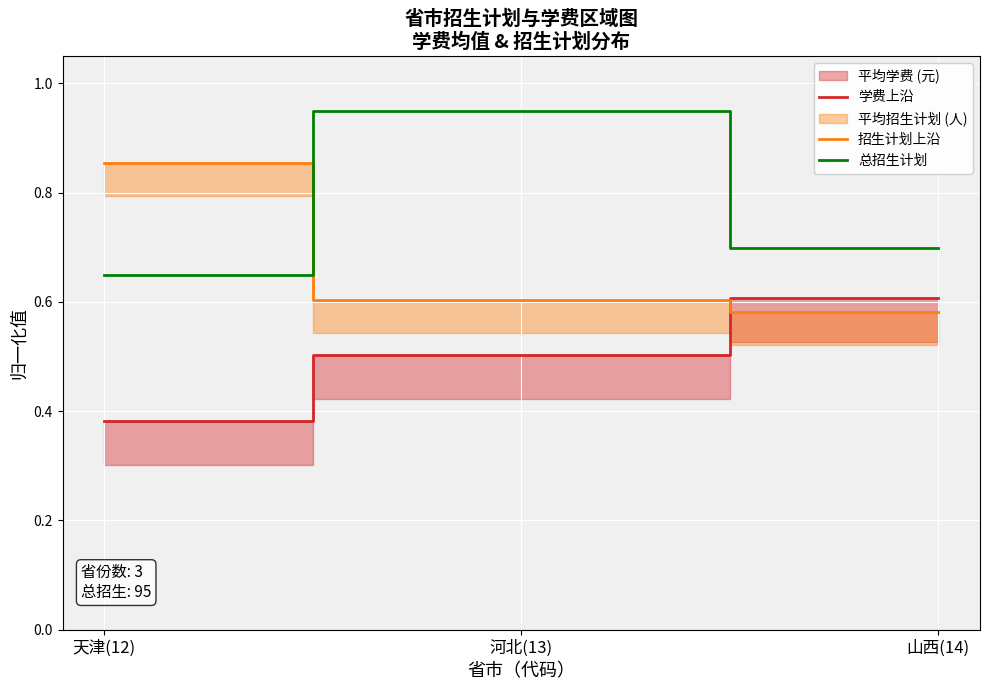

At which category does the chart reach its minimum across all series?

天津(12)